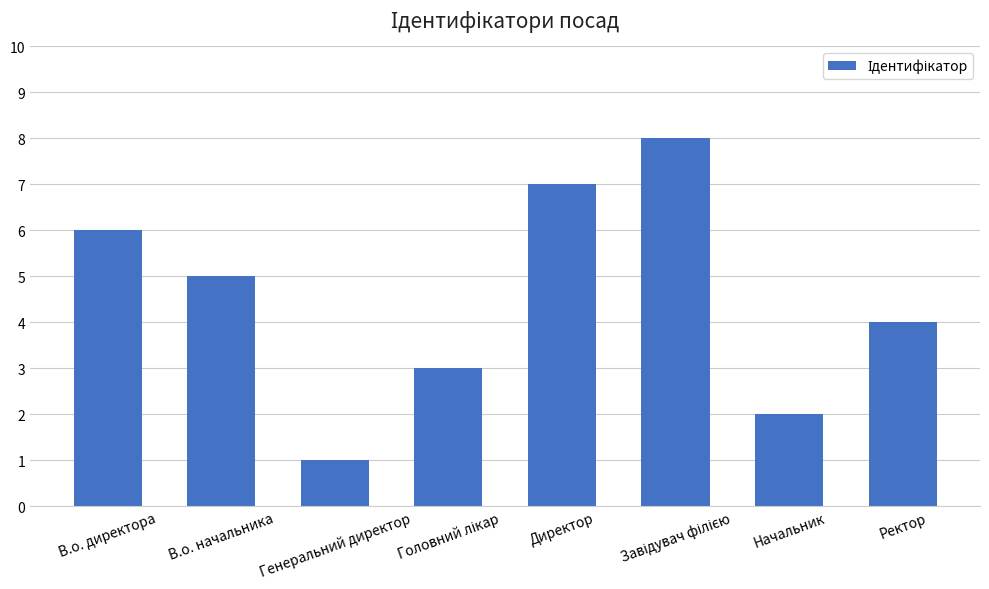

Are the bars grouped side by side (vs. stacked)?

No